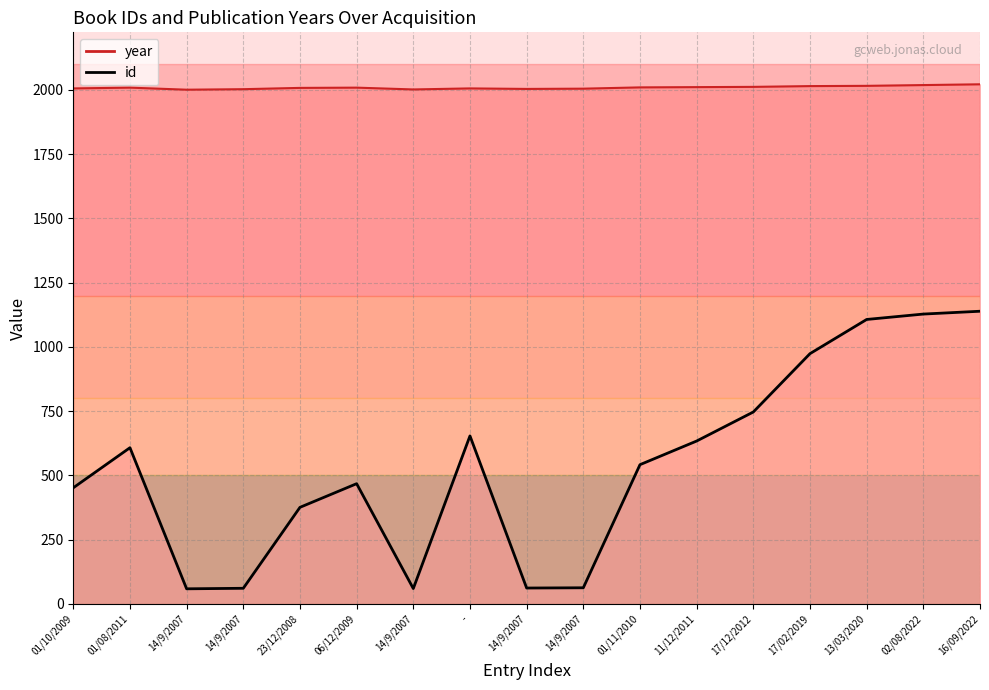

What is the approximate value of year at 14/9/2007, to the nearest 5?

2005